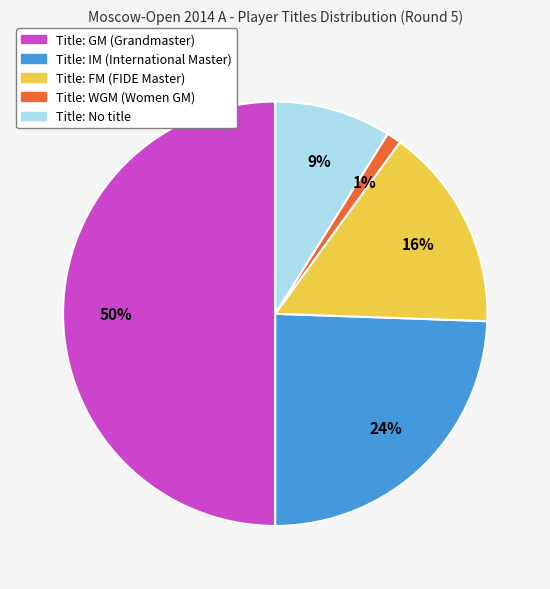

To the nearest percent, what is the average slice percentage?

20%